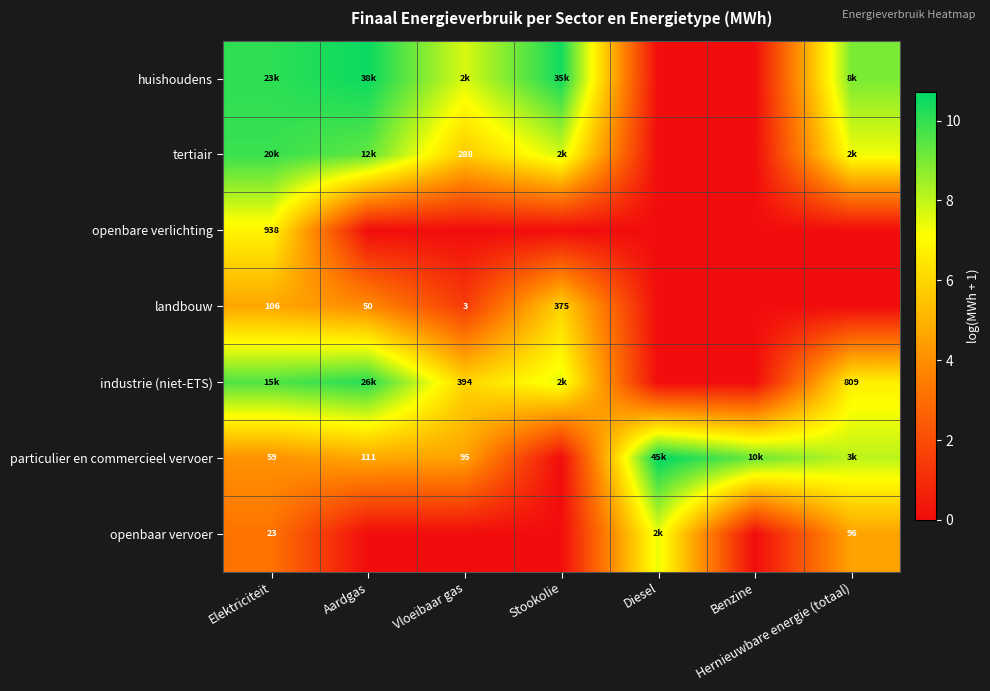

Which has a higher value, Benzine or Stookolie?

Stookolie